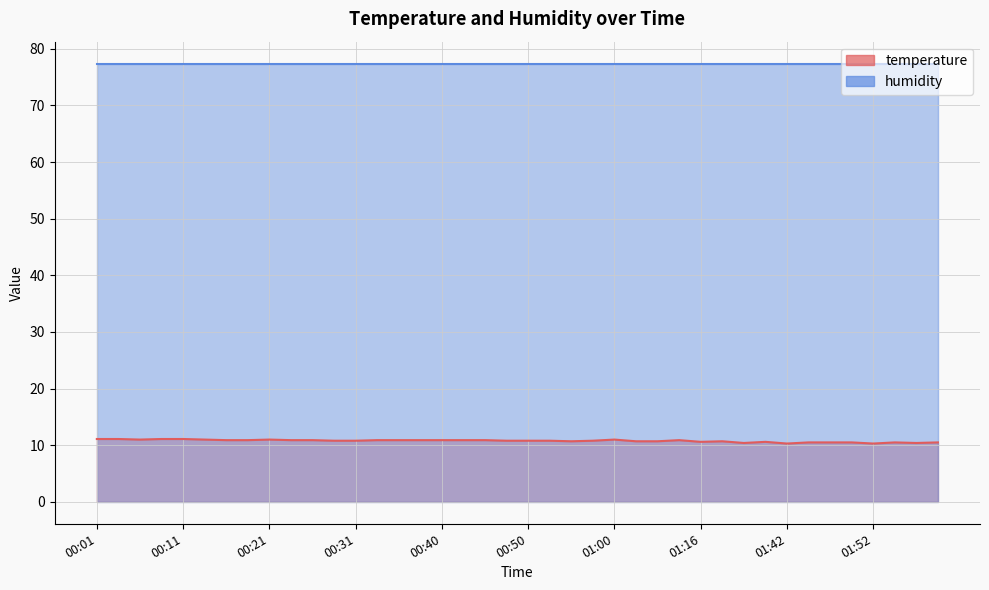

What is the sum of all values?

431.0